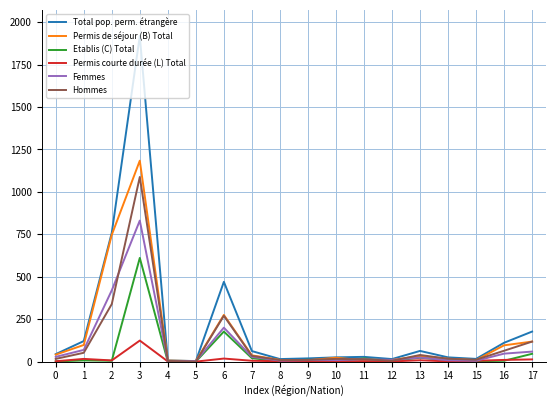

After their last crossing, which series has the higher values: Femmes or Hommes?

Hommes